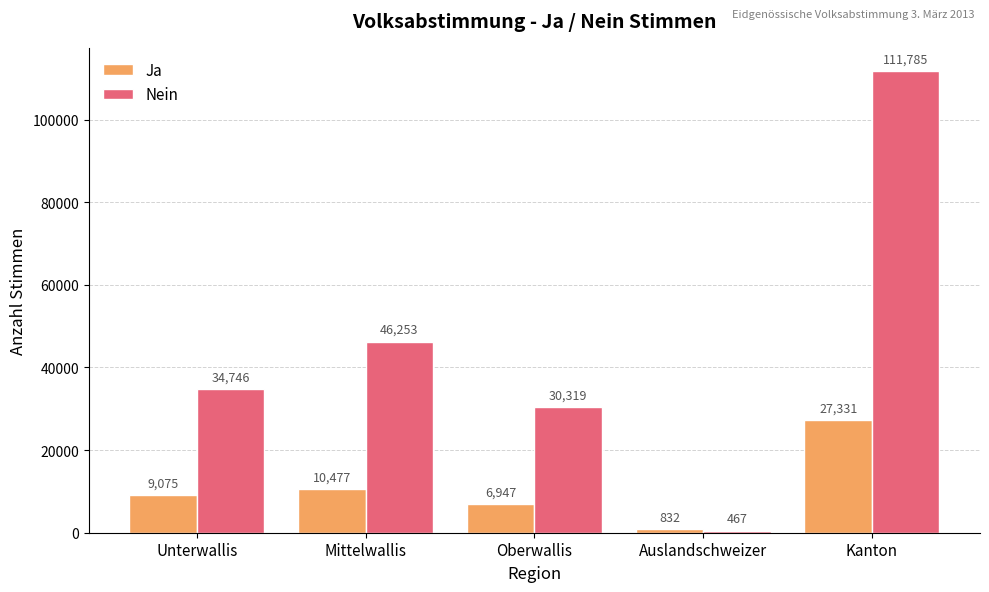

At how many categories does at least one series exceed 36687?

2